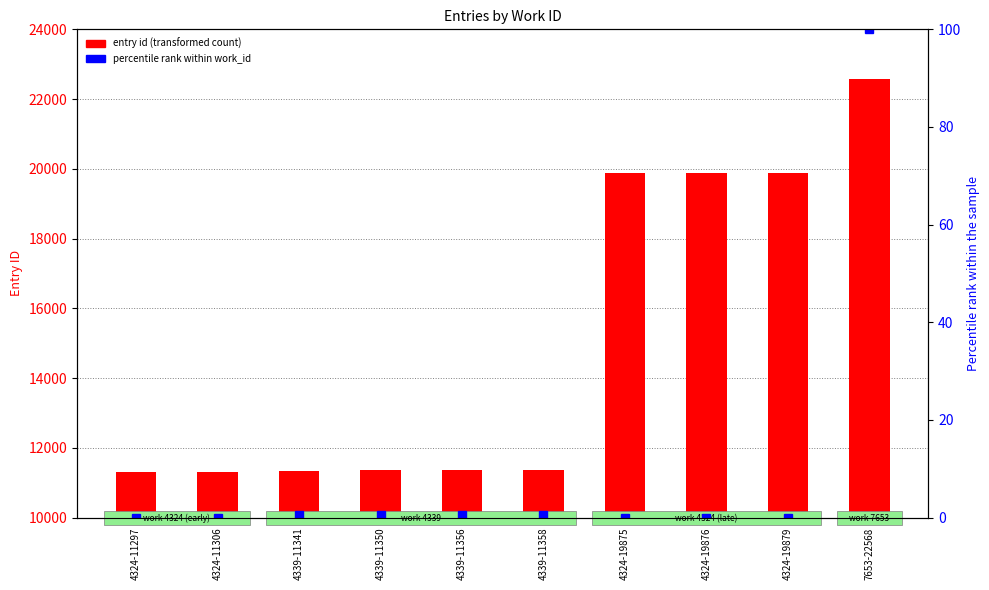

What is the value of the percentile rank within work_id bar at the 10th from the left?

100.0